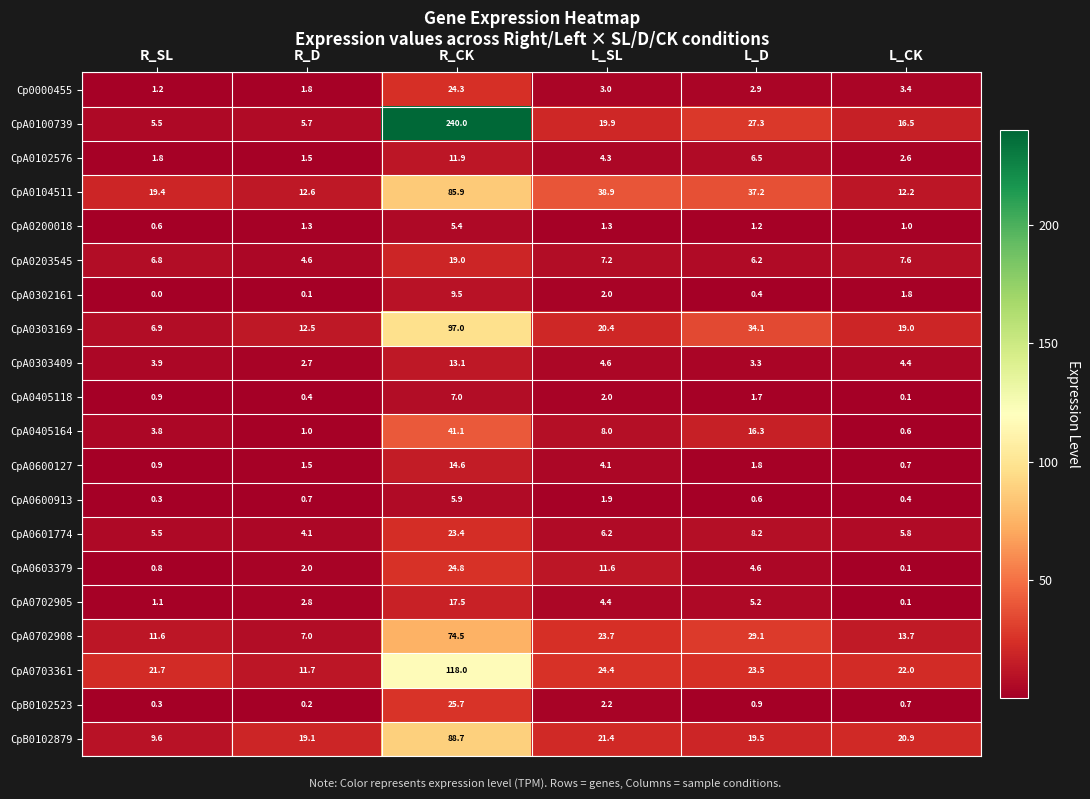

Which series has the largest total across all categories?

CpA0100739